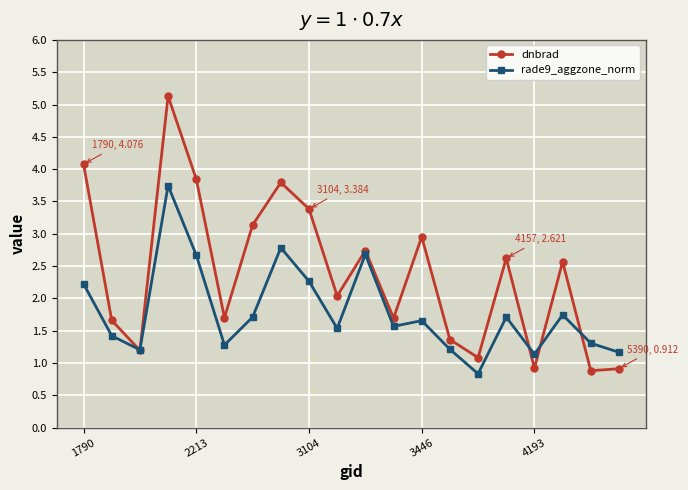

What is the lowest value of the rade9_aggzone_norm series?

0.8